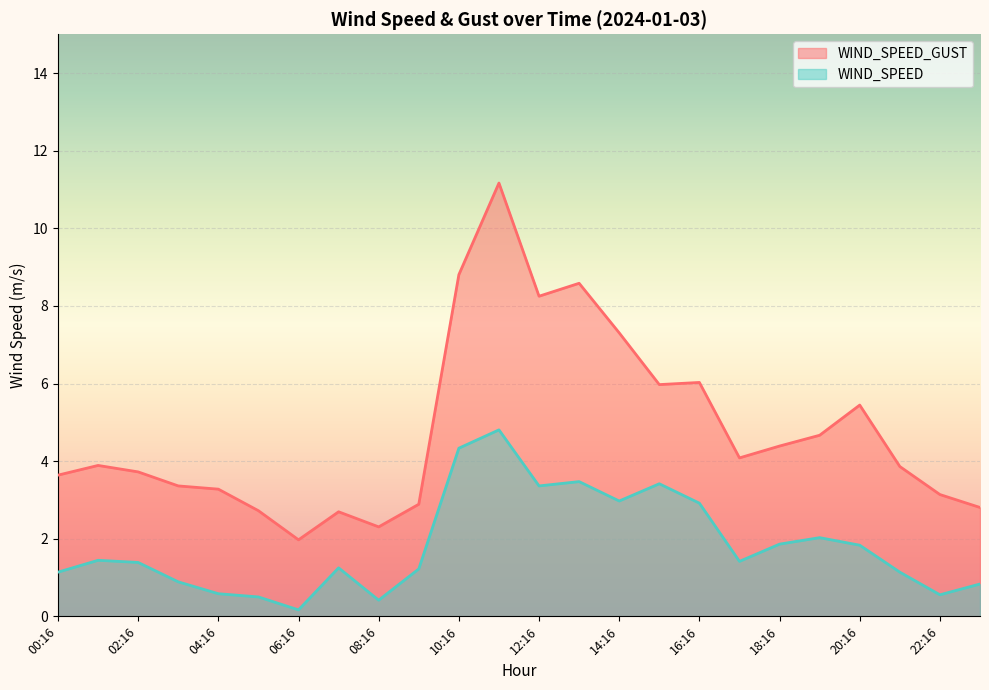

What is the sum of the WIND_SPEED values at 06:16 and 04:16?

0.8